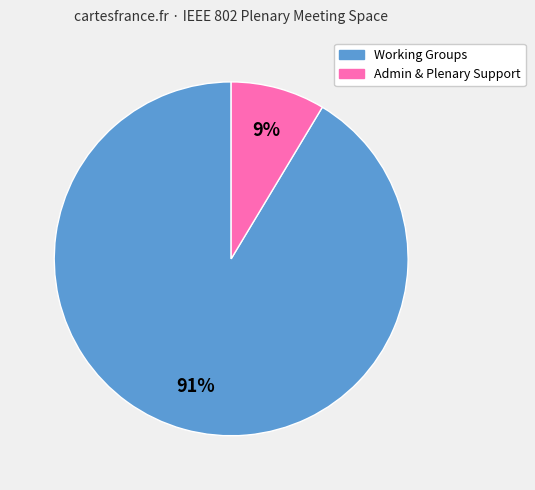

Does any single category account for the majority?

Yes